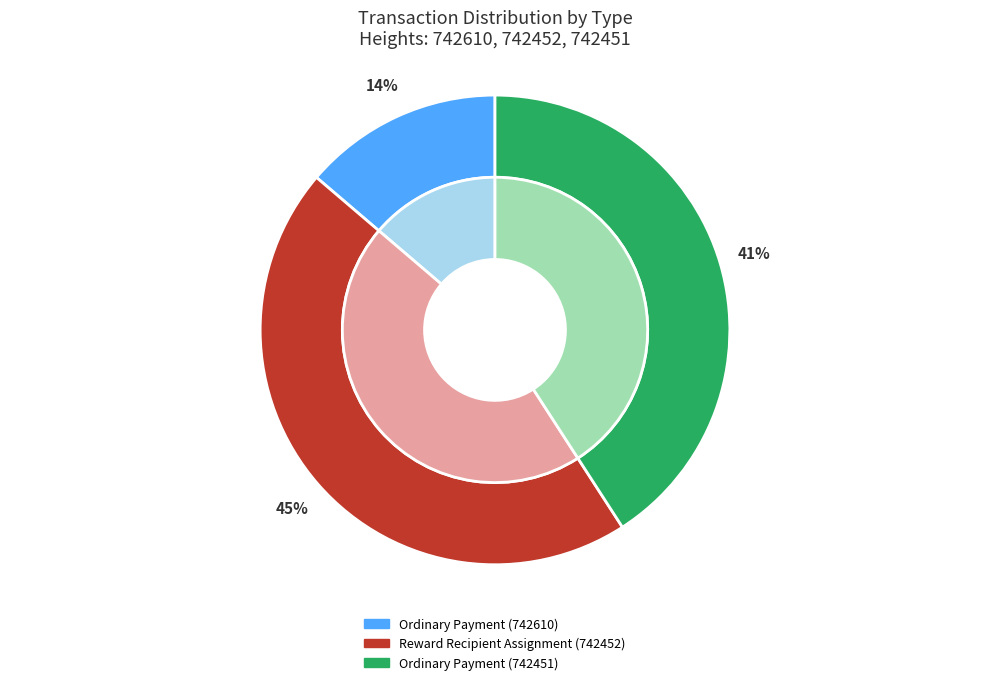

Is Reward Recipient Assignment (742452) the majority of the pie?

No